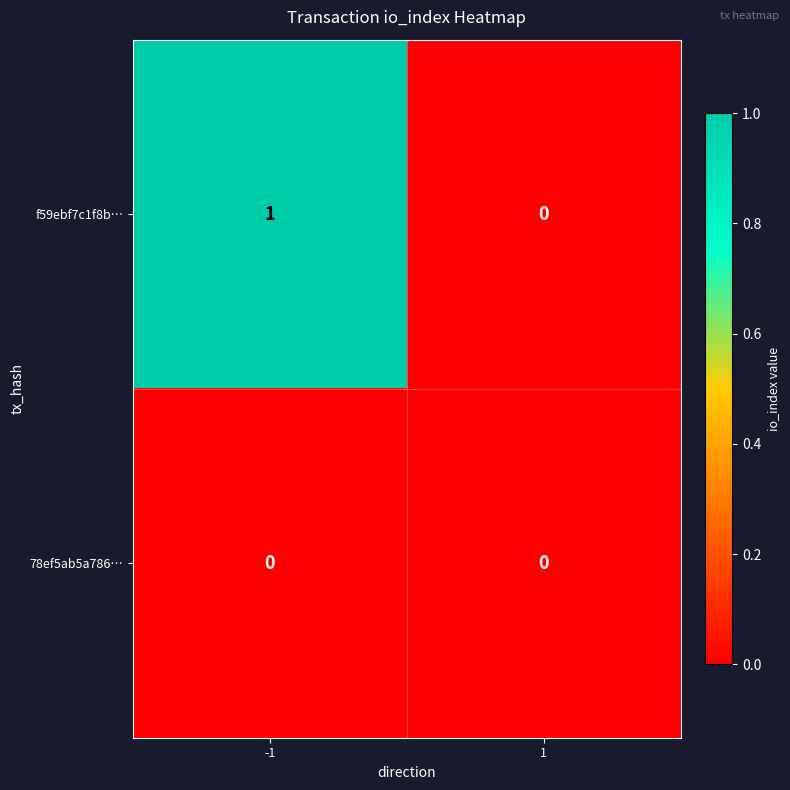

How many data points does each series have?

2